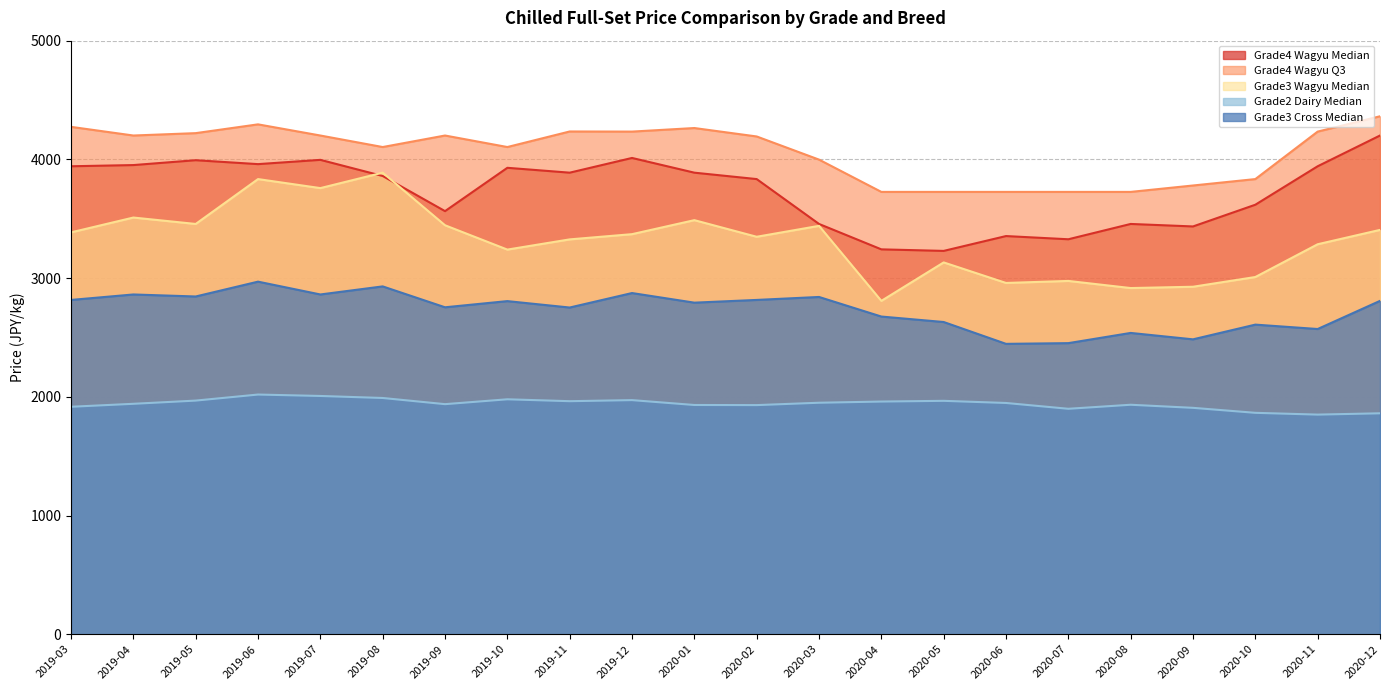

At which label is Grade4 Wagyu Median closest to 3715?

2020-10